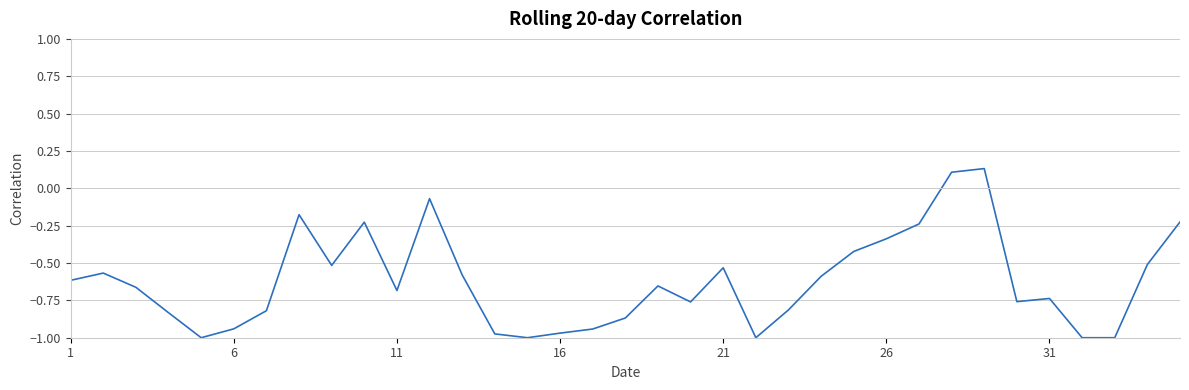

What is the difference between the maximum and minimum values?

1.1